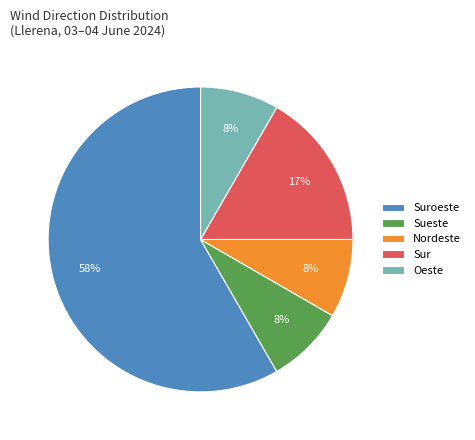

Between Sur and Sueste, which is larger?

Sur